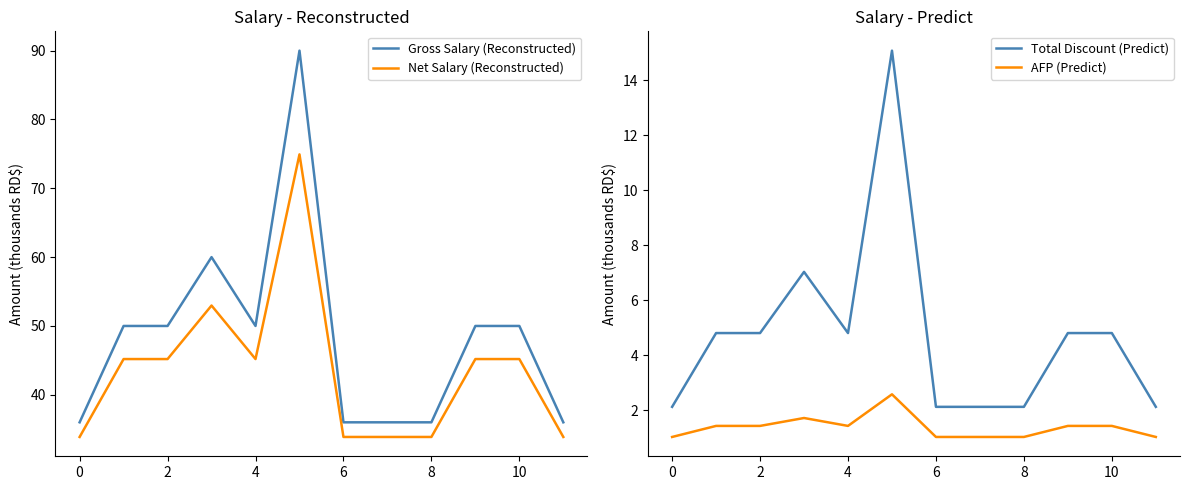

What is the sum of all Net Salary (Reconstructed) values?

523.2